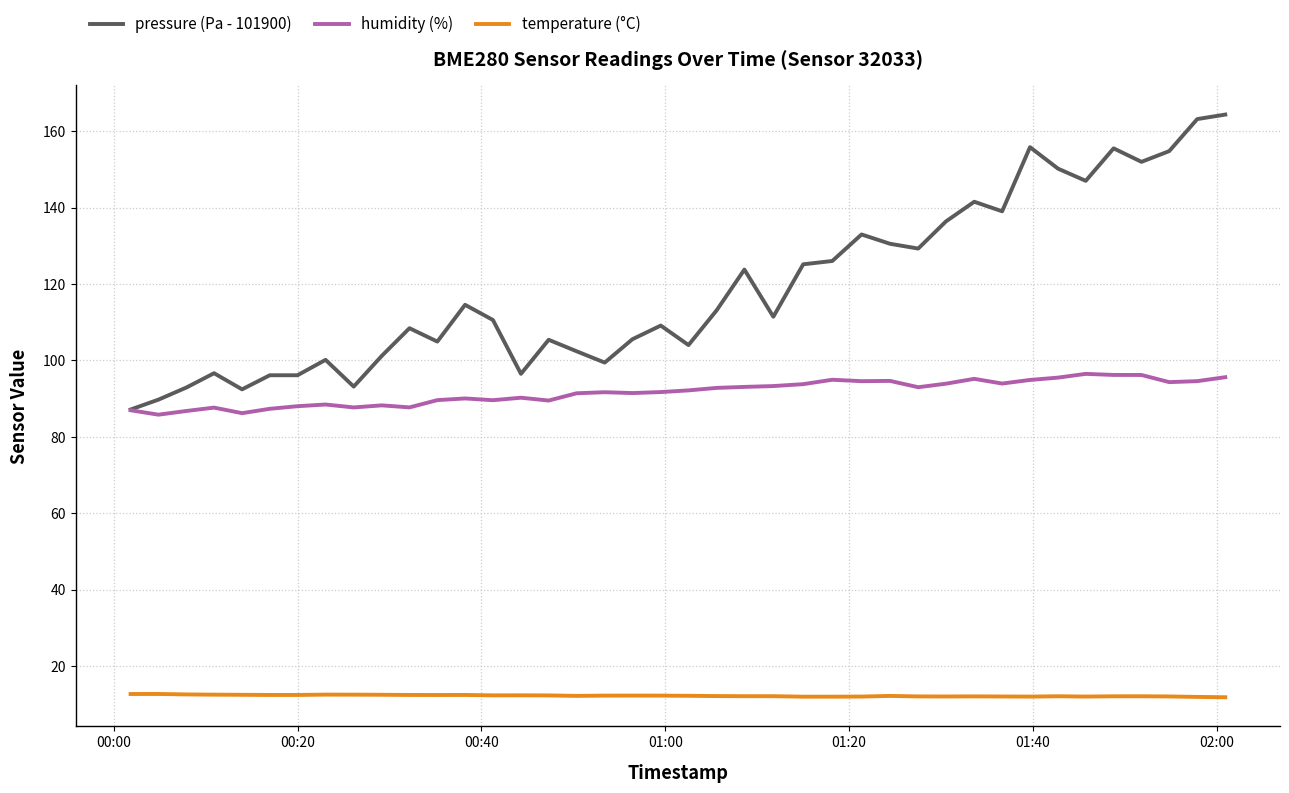

Count the number of data series in this chart.

3